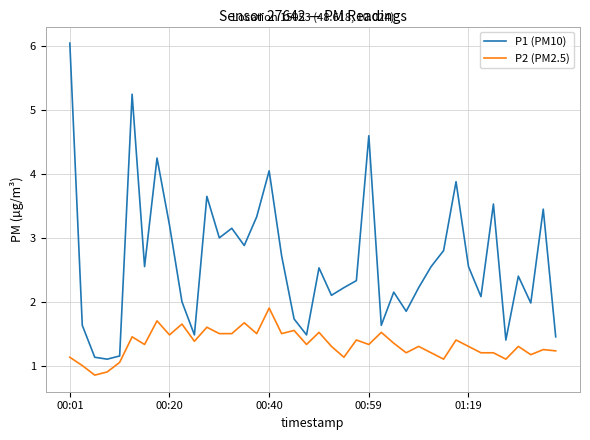

Which series has the widest spread of values?

P1 (PM10)